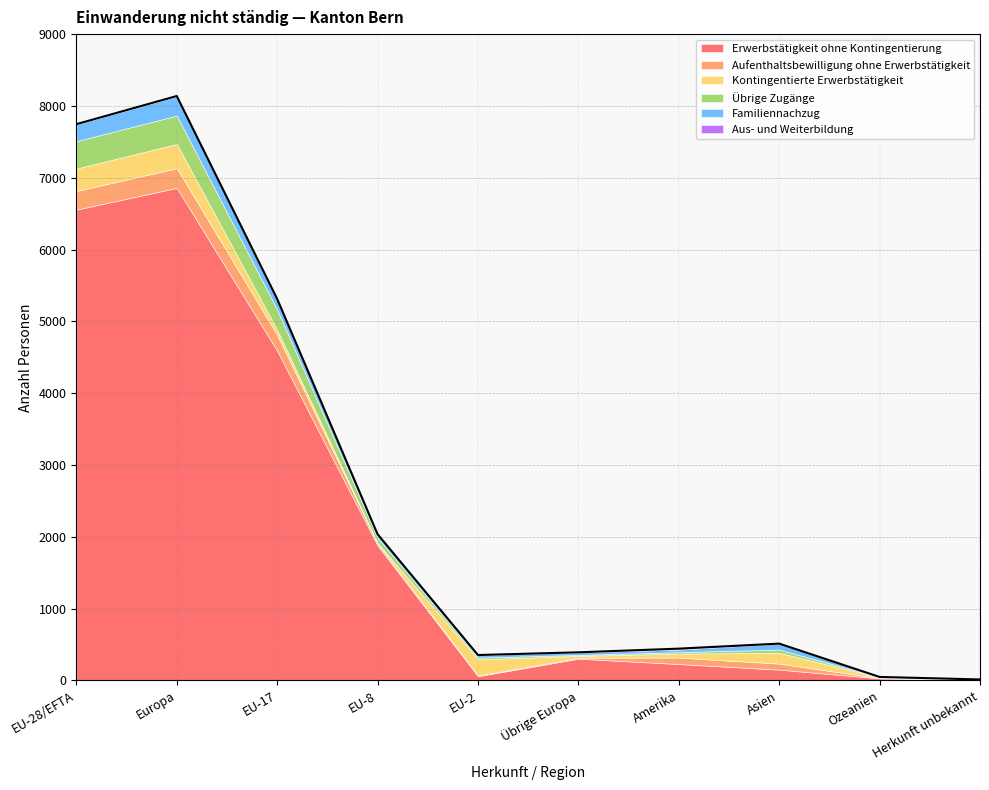

True or false: Aus- und Weiterbildung and Familiennachzug cross at least once.

False